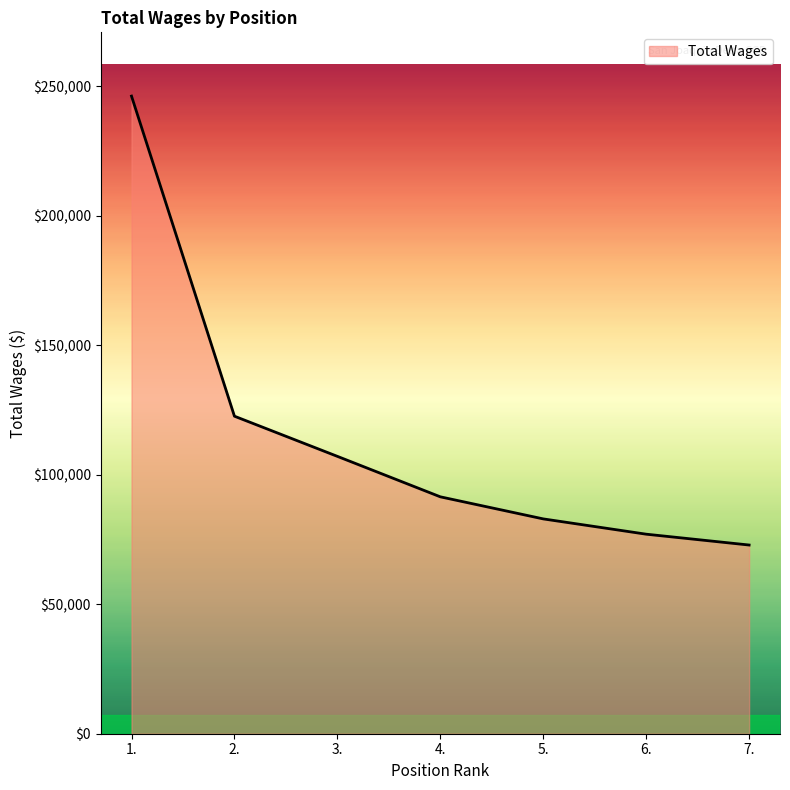

What is the smallest value displayed?

72881